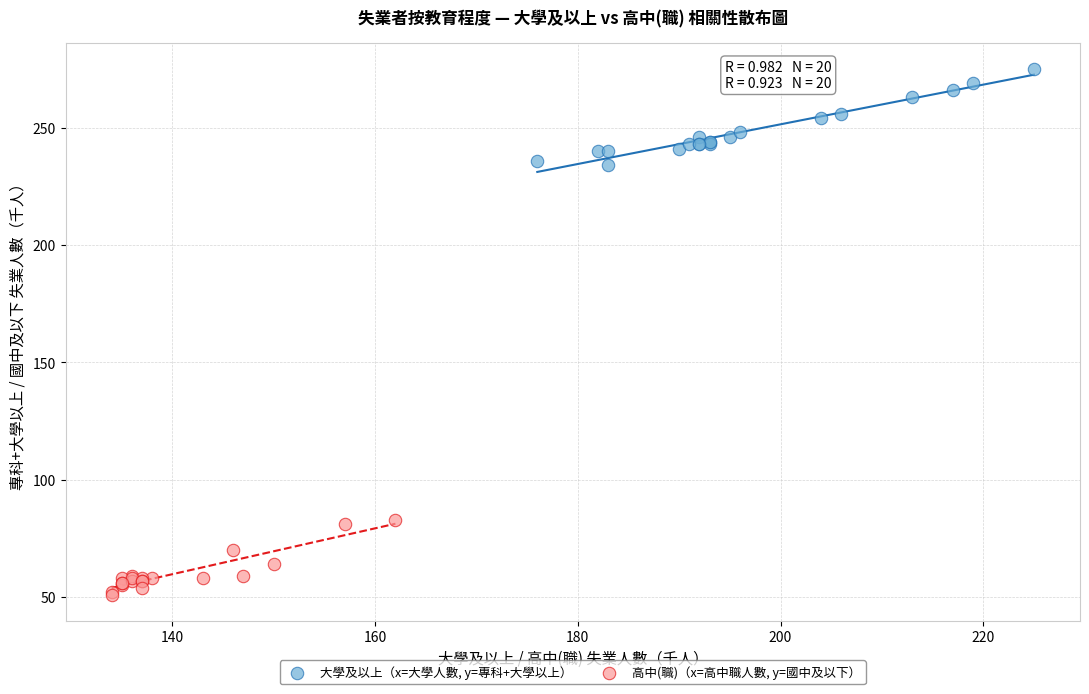

Which series reaches the maximum Y coordinate?

大學及以上（x=大學人數, y=專科+大學以上）